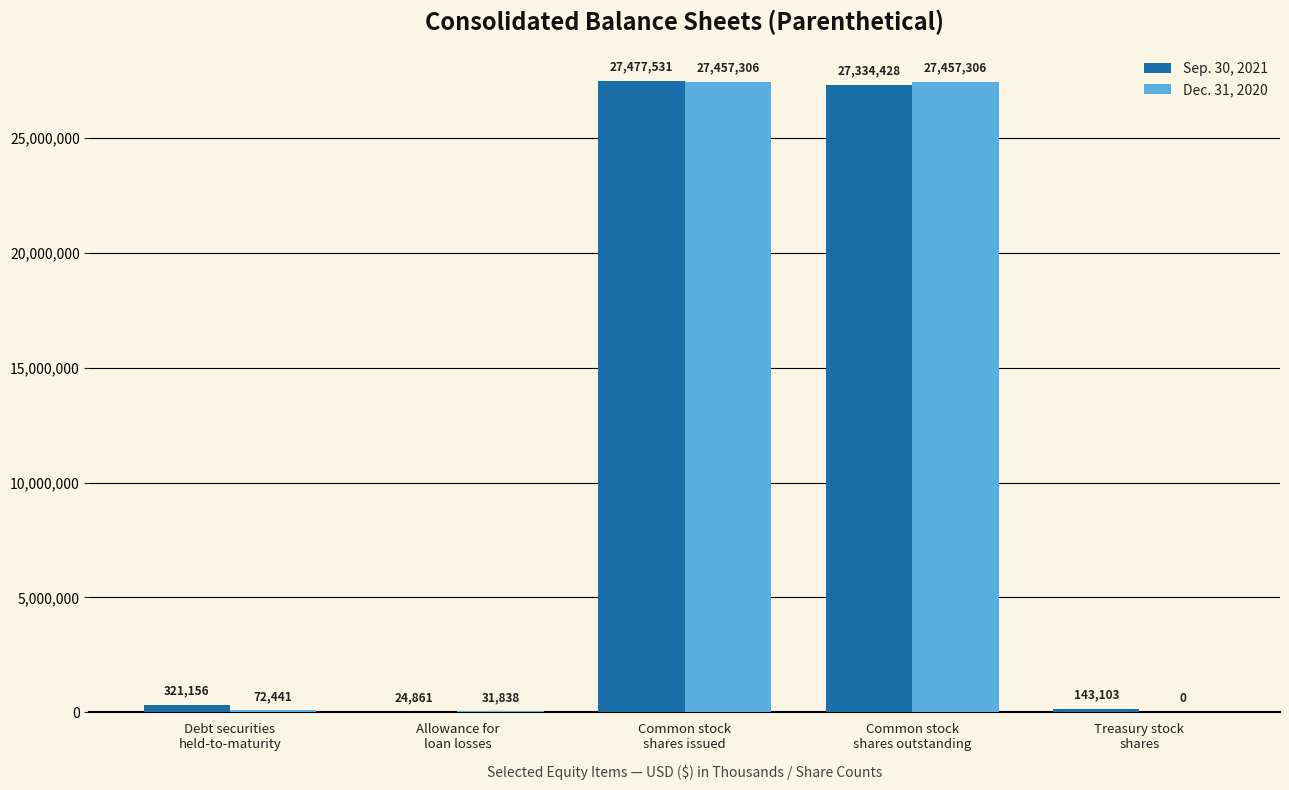

Which series has the largest total across all categories?

Sep. 30, 2021